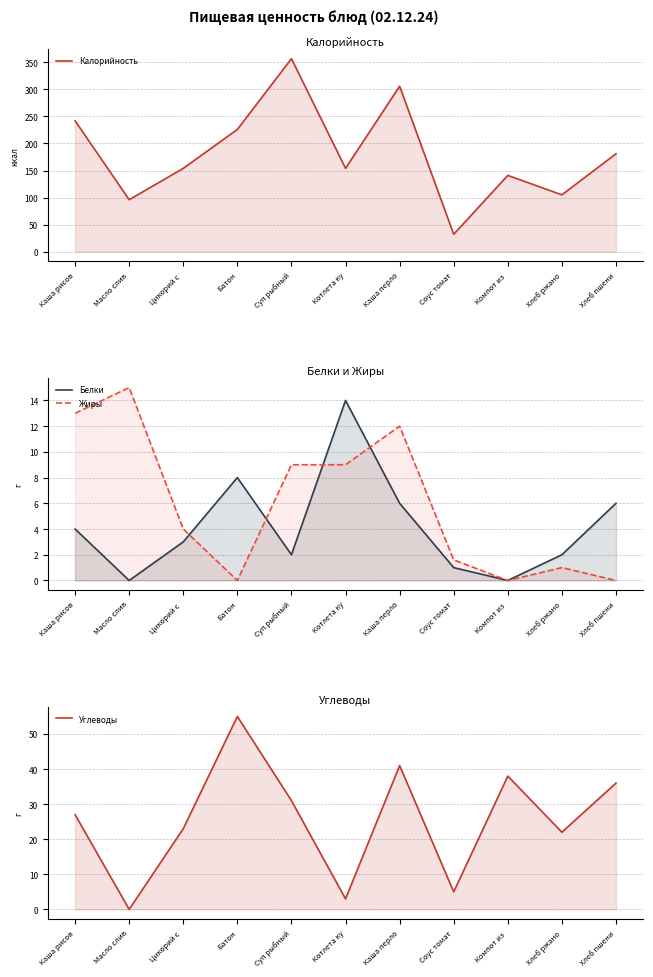

After their last crossing, which series has the higher values: Углеводы or Белки?

Углеводы